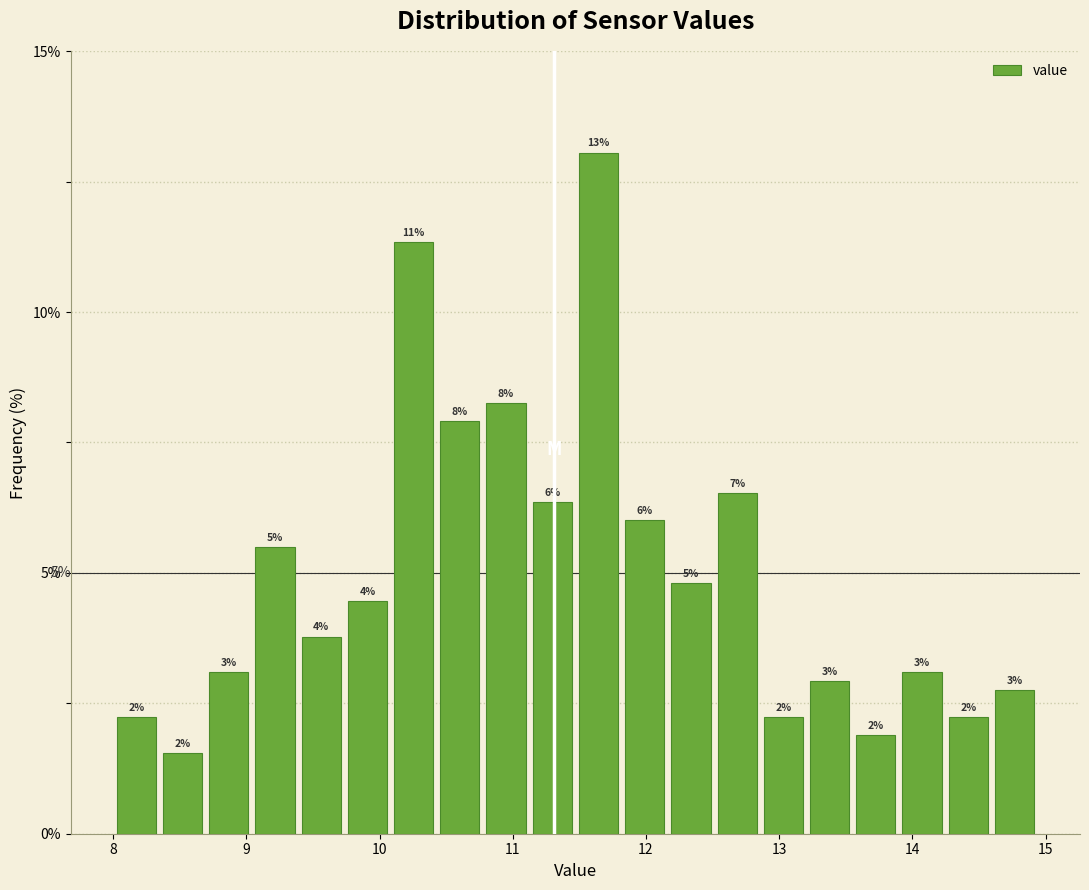

Read against the x-axis, roughly where is the centre of the tallest bar?

11.6